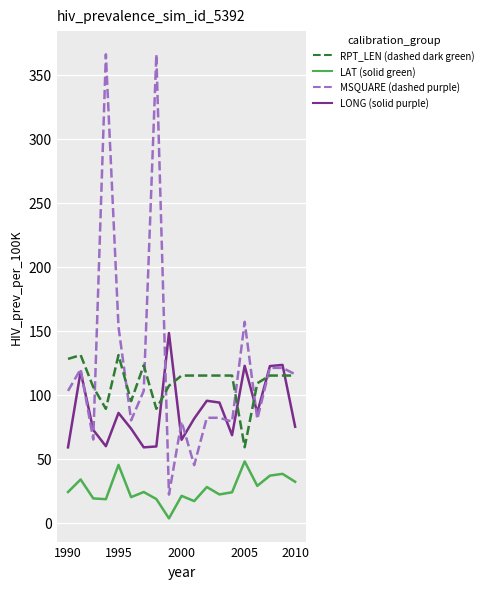

How many lines are shown in the chart?

4